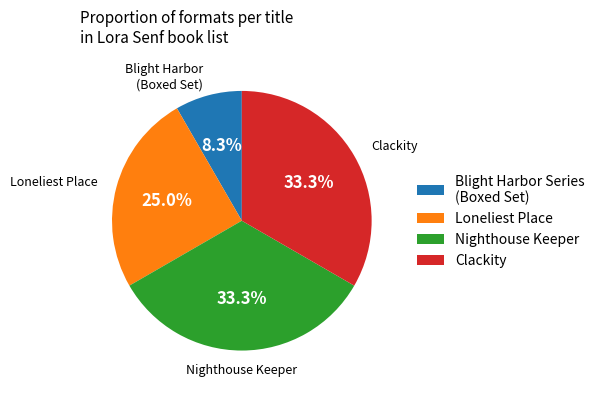

Between Blight Harbor Series (Boxed Set) and Clackity, which is larger?

Clackity